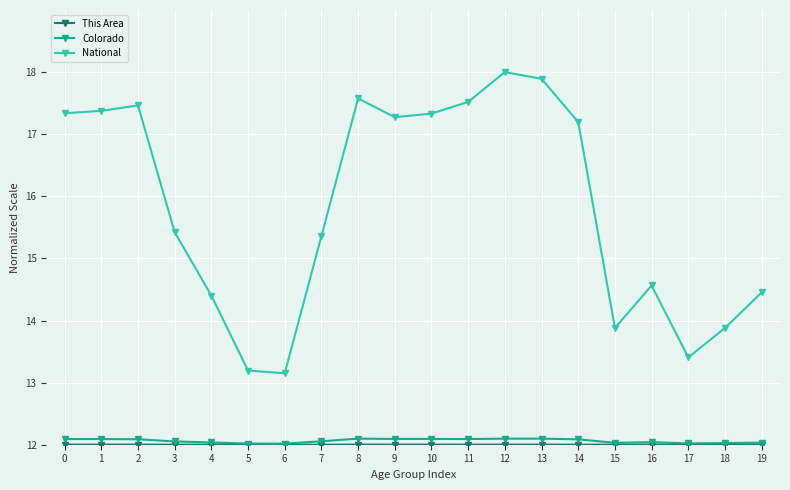

What is the total value across all series at 15?

37.9